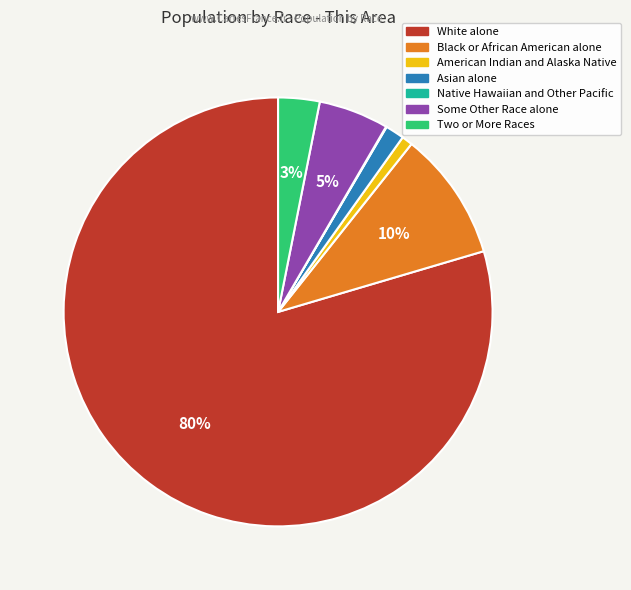

Is there a majority slice in this chart?

Yes